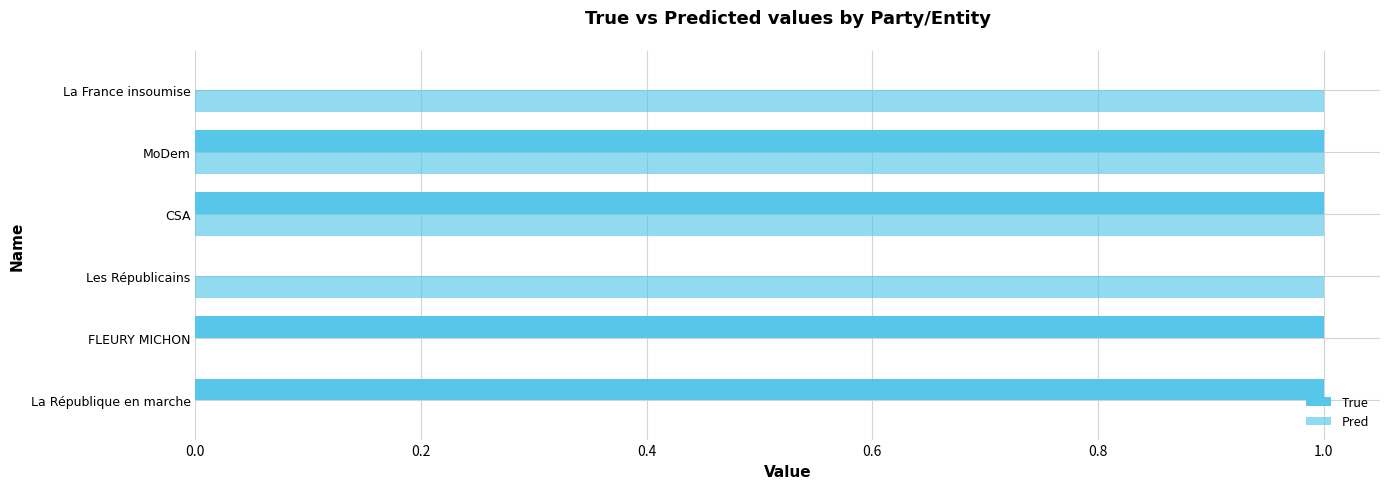

How many distinct data groups are displayed?

2